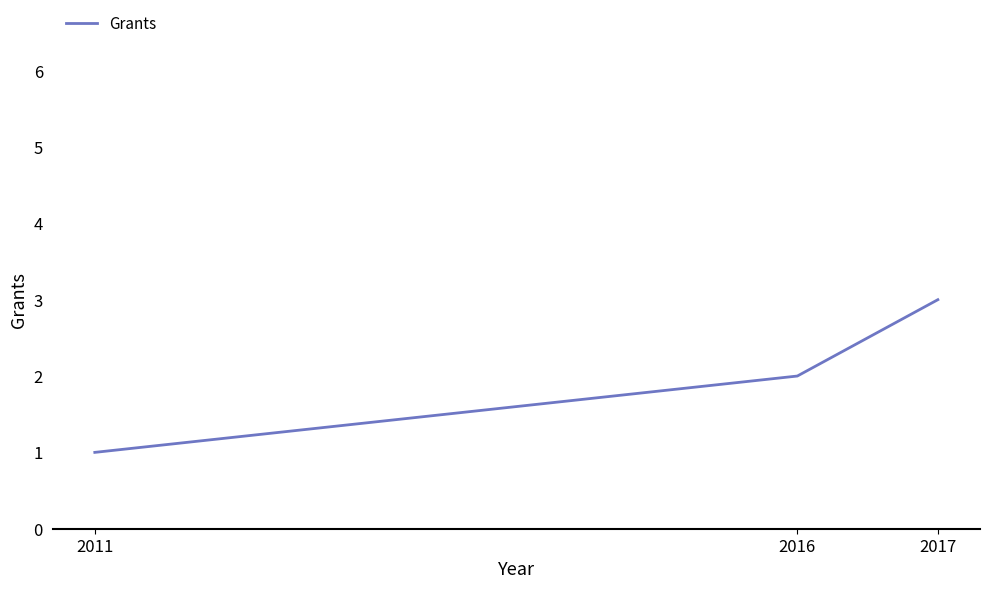

Is it true that the value at 2017 is 3?

True